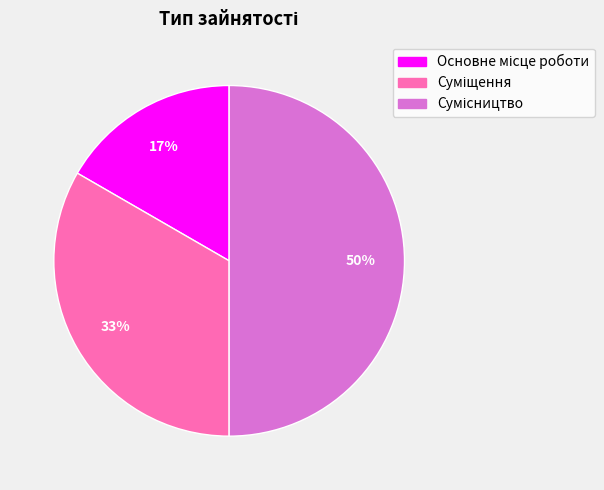

To the nearest percent, what is the difference between the largest and smallest slice percentages?

33%